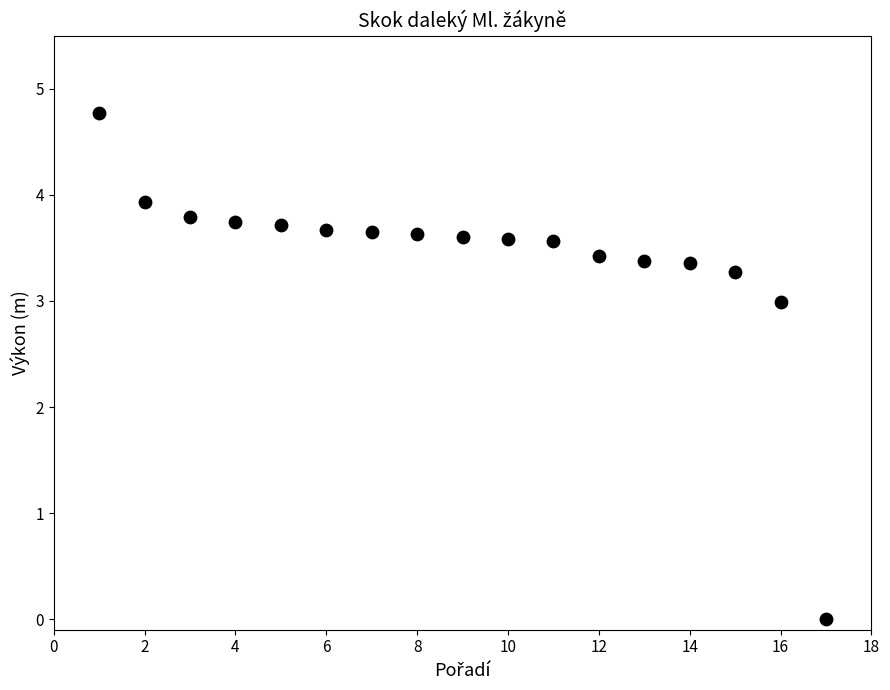

What Y value in the scatter plot is closest to 2?

3.0